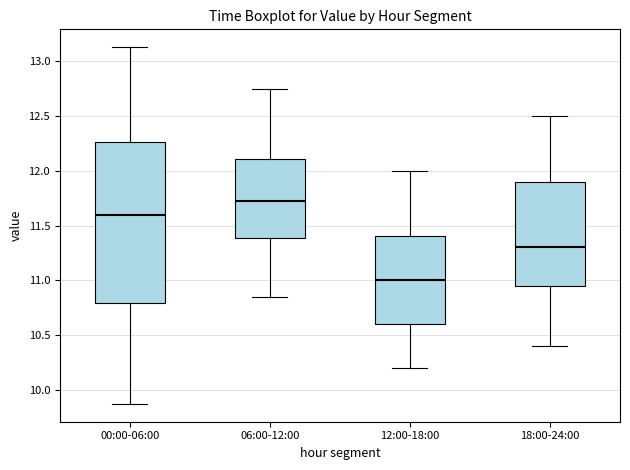

Comparing the boxes themselves (not the whiskers), which one is the tallest?

00:00-06:00